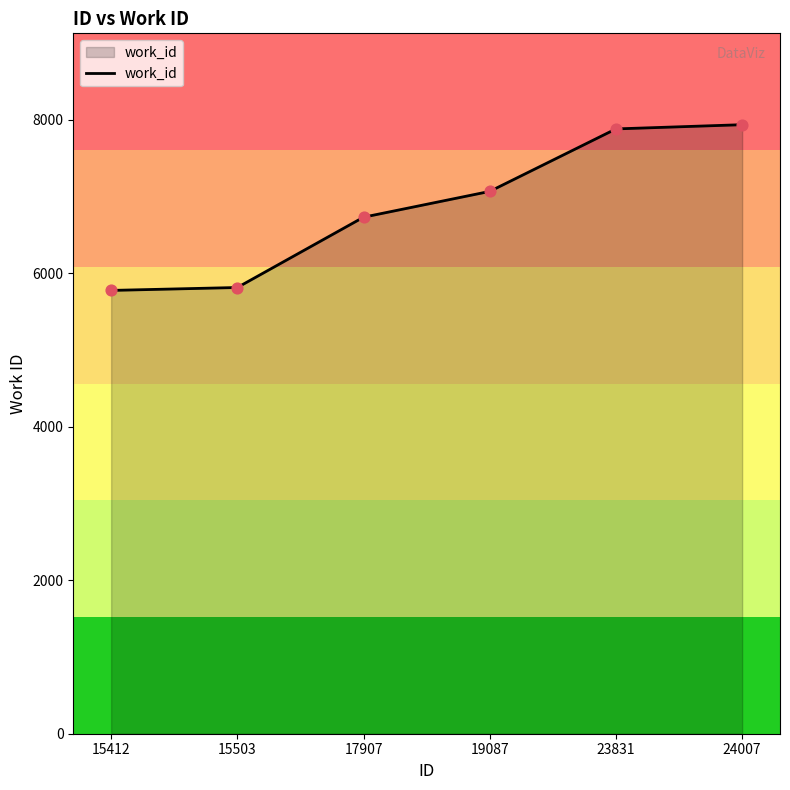

Which has a higher value, 23831 or 19087?

23831